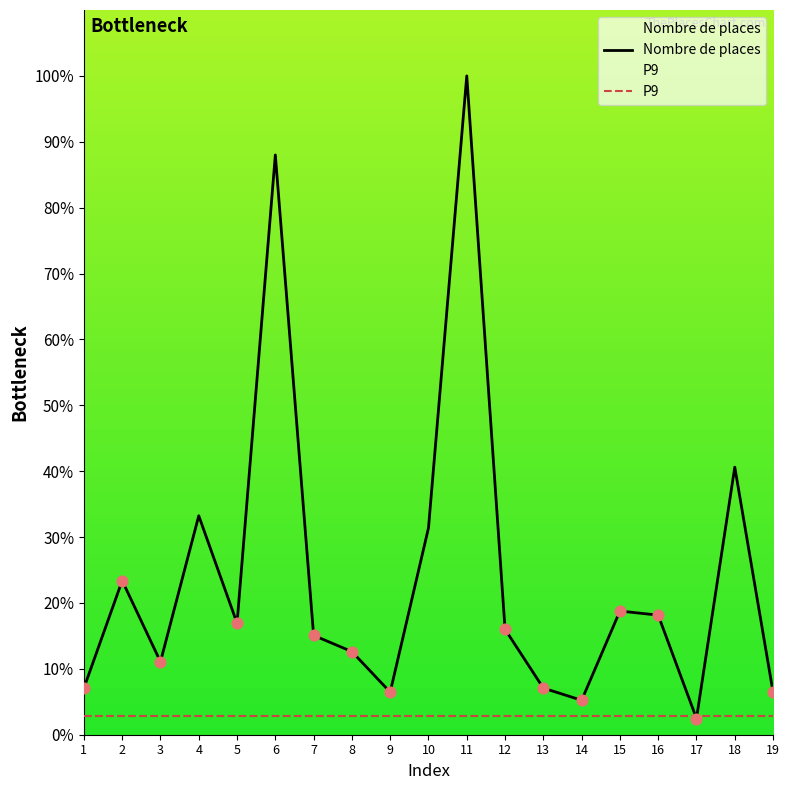

Which series contains the highest Y value?

Nombre de places